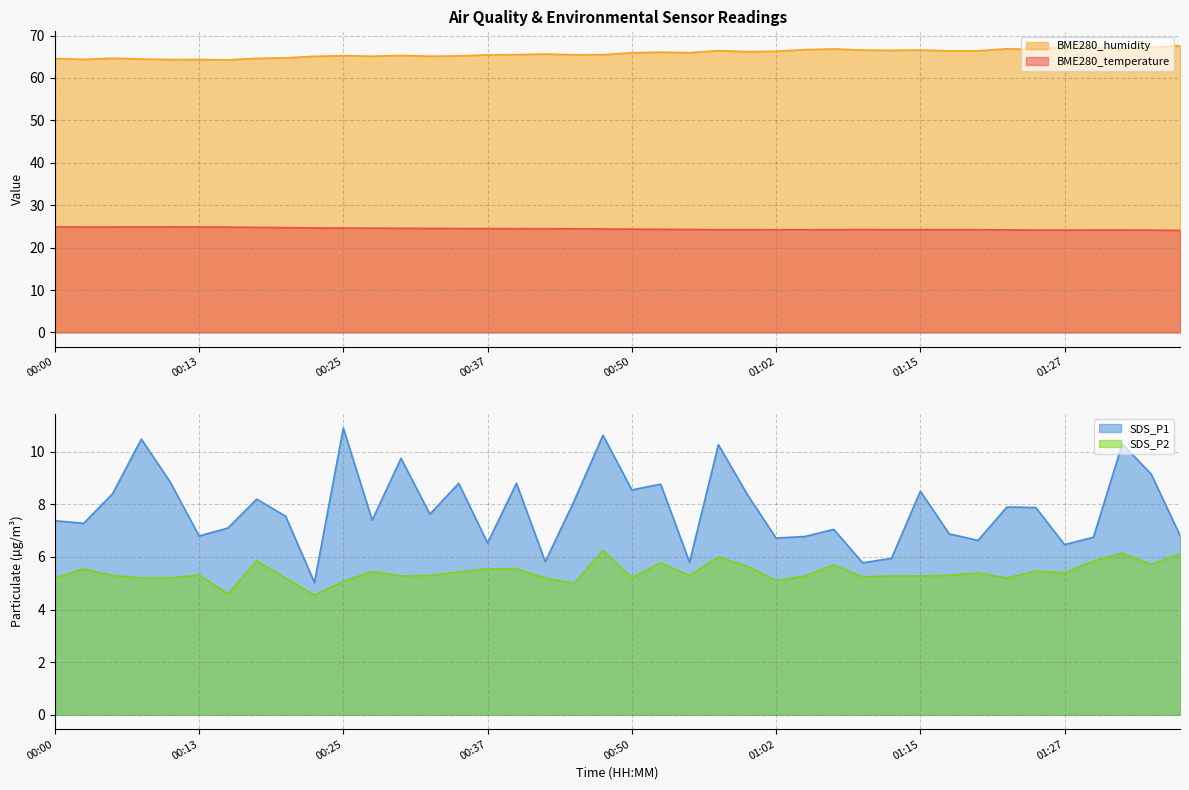

True or false: BME280_temperature and SDS_P1 cross at least once.

False